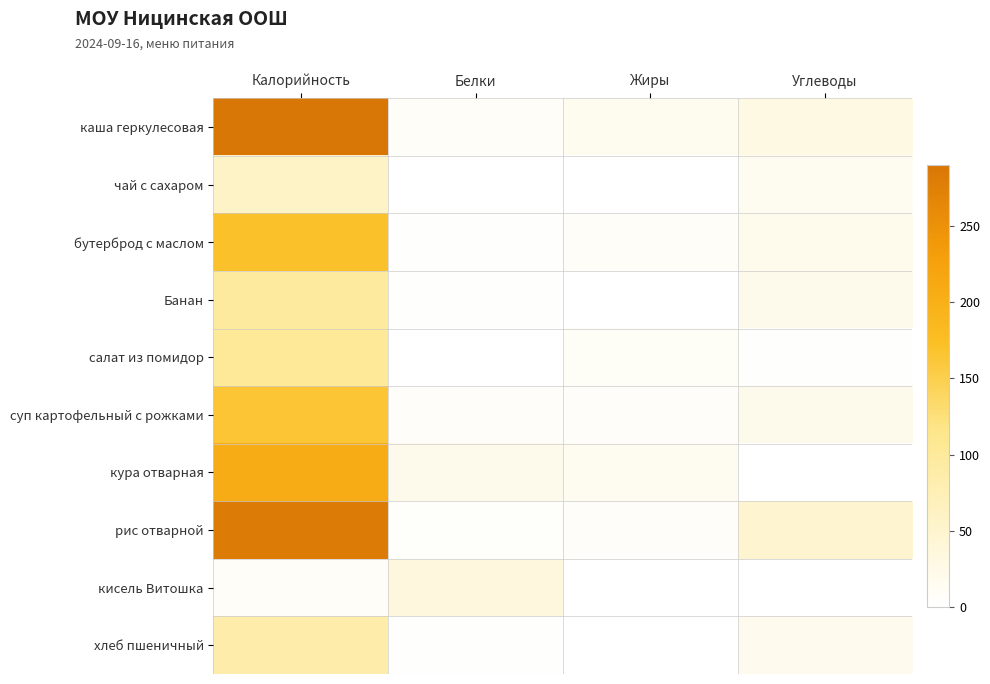

What is the difference between the highest and lowest values at Калорийность?

281.0